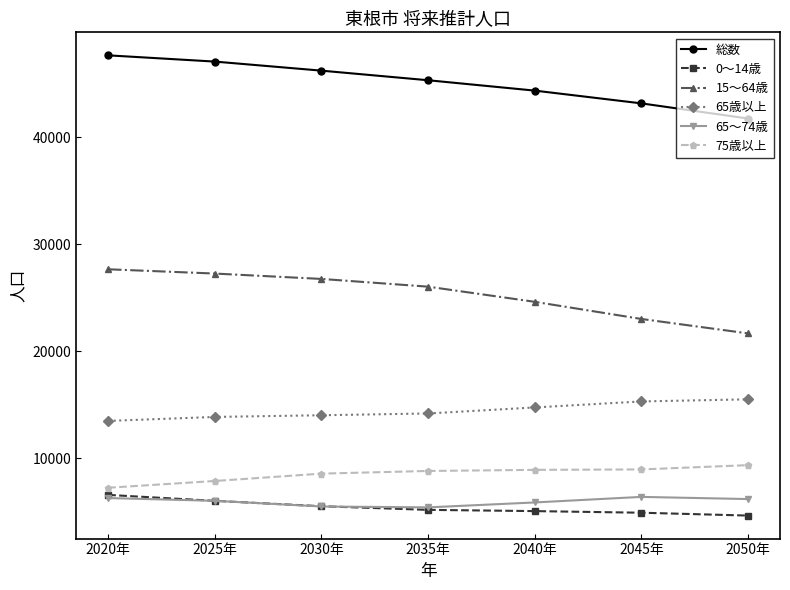

What is the total value across all series at 2040年?

103497